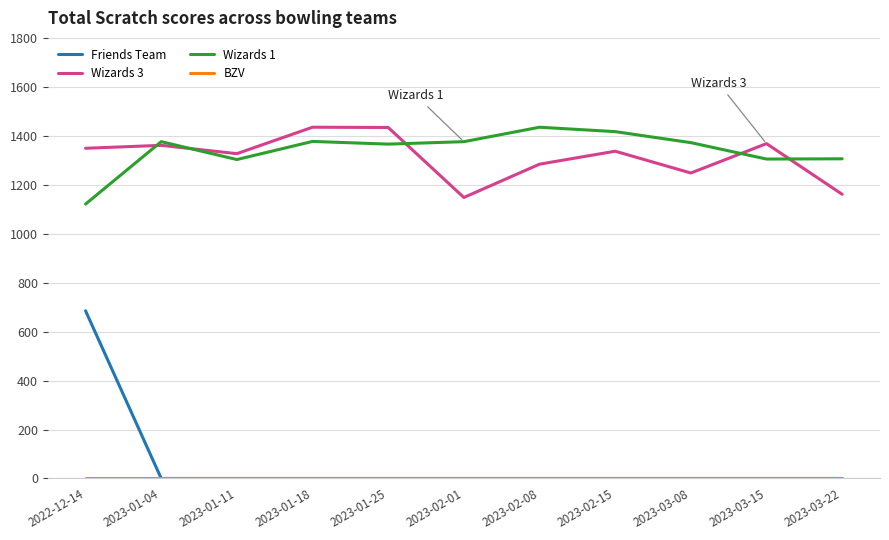

Which series changed the most between 2023-02-15 and 2023-03-22?

Wizards 3